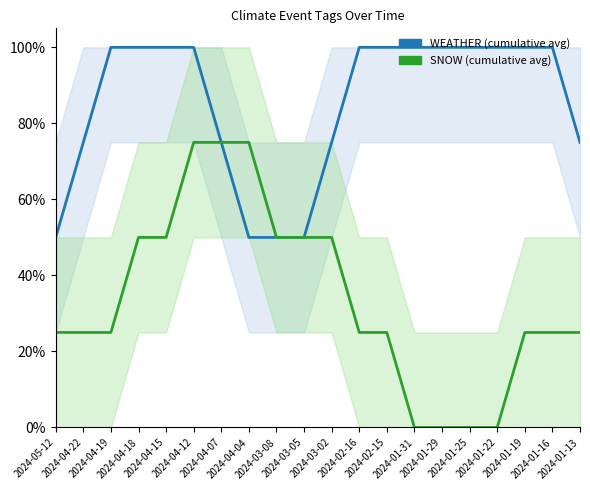

Reading left to right, extract all data points from this chart.

WEATHER: 2024-05-12=0.5	2024-04-22=0.8	2024-04-19=1.0	2024-04-18=1.0	2024-04-15=1.0	2024-04-12=1.0	2024-04-07=0.8	2024-04-04=0.5	2024-03-08=0.5	2024-03-05=0.5	2024-03-02=0.8	2024-02-16=1.0	2024-02-15=1.0	2024-01-31=1.0	2024-01-29=1.0	2024-01-25=1.0	2024-01-22=1.0	2024-01-19=1.0	2024-01-16=1.0	2024-01-13=0.8
SNOW: 2024-05-12=0.2	2024-04-22=0.2	2024-04-19=0.2	2024-04-18=0.5	2024-04-15=0.5	2024-04-12=0.8	2024-04-07=0.8	2024-04-04=0.8	2024-03-08=0.5	2024-03-05=0.5	2024-03-02=0.5	2024-02-16=0.2	2024-02-15=0.2	2024-01-31=0.0	2024-01-29=0.0	2024-01-25=0.0	2024-01-22=0.0	2024-01-19=0.2	2024-01-16=0.2	2024-01-13=0.2